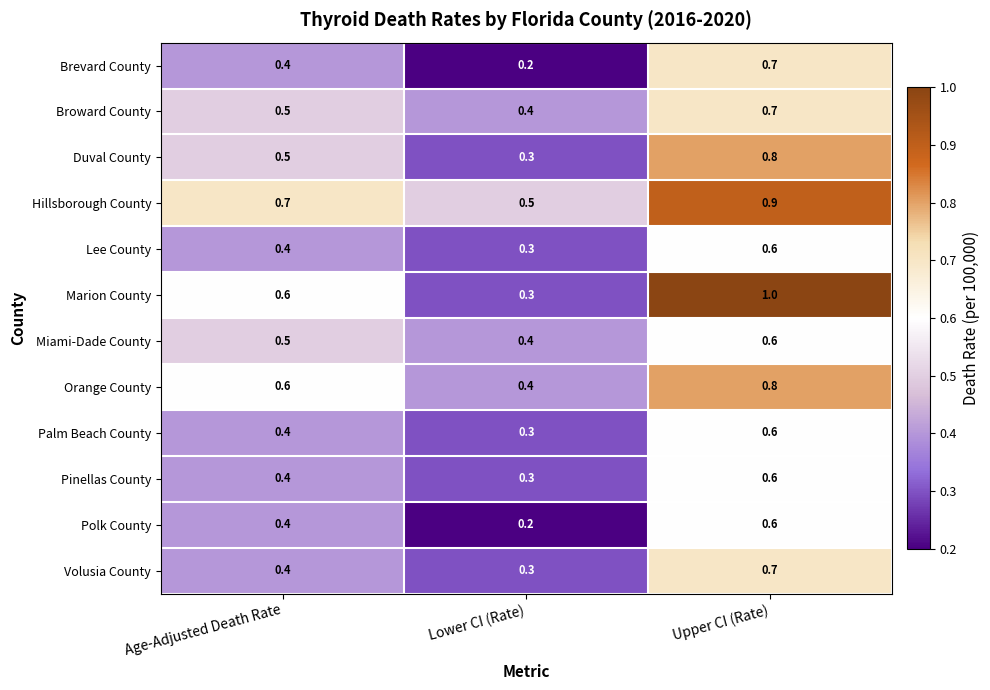

Which series changed the most between Age-Adjusted Death Rate and Lower CI (Rate)?

Marion County